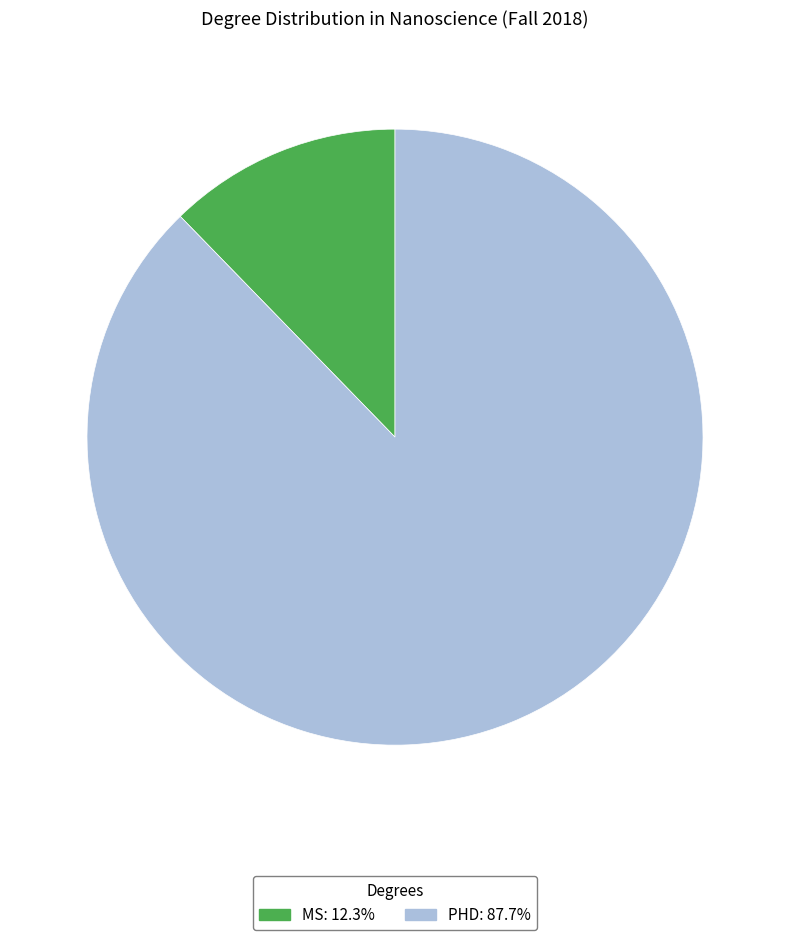

Between MS and PHD, which is larger?

PHD